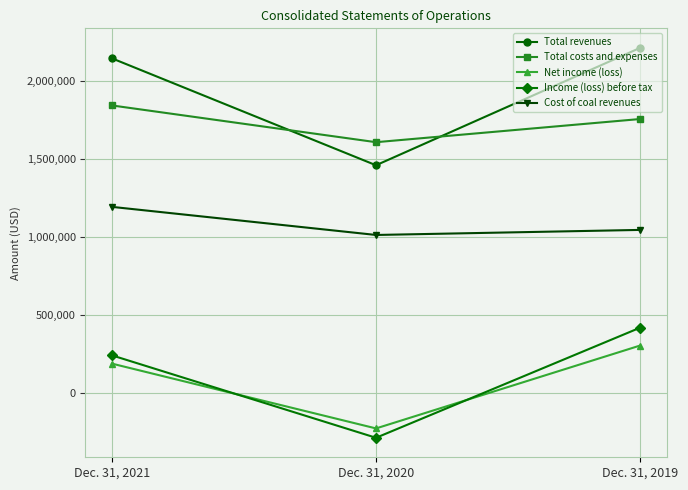

At which label does Total costs and expenses first exceed 1758945?

Dec. 31, 2021